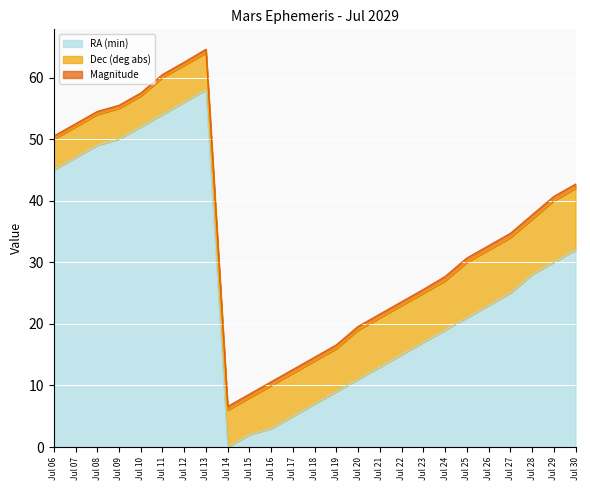

At how many categories does at least one series exceed 46?

7